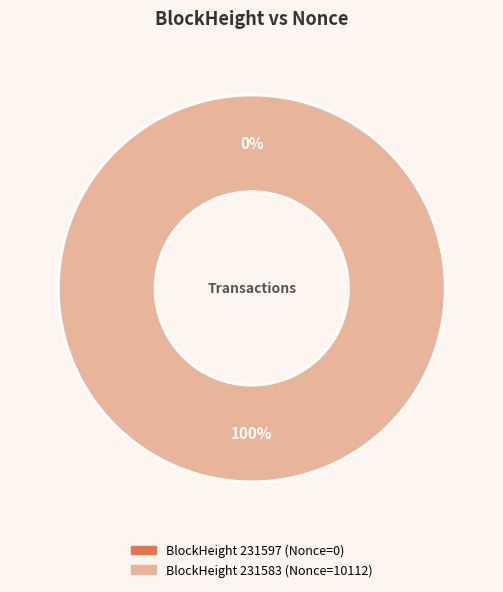

True or false: 231597 accounts for 0% of the total.

True